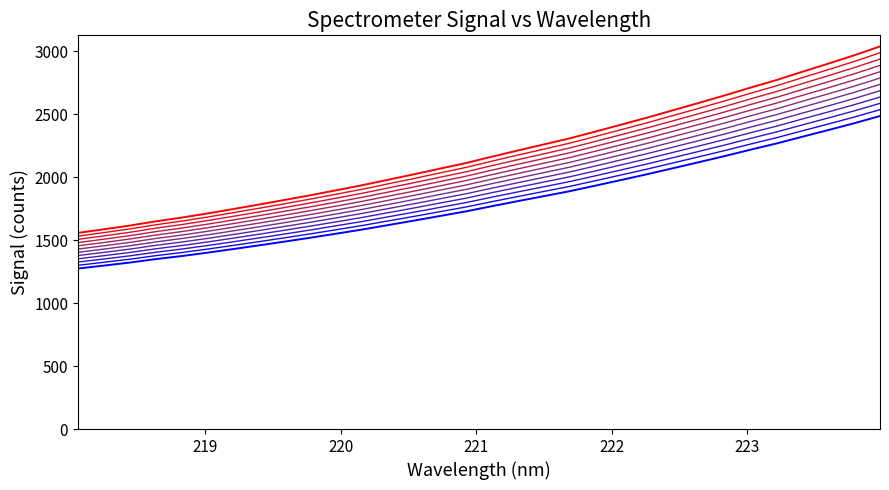

The value at 219.9712 is 2878.2. True or false?

False